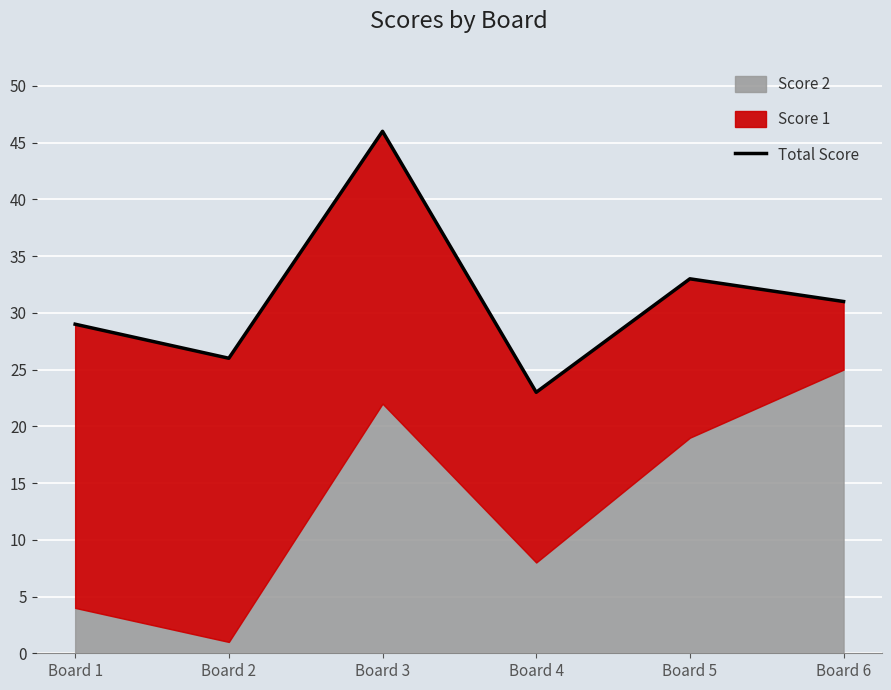

What is the value of the 2nd point from the left?

26